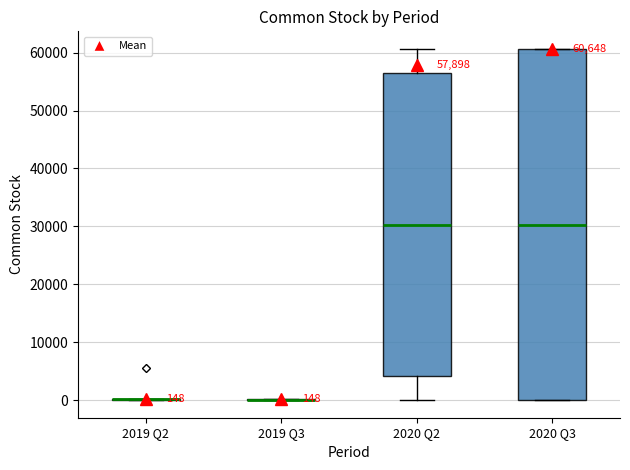

Comparing the boxes themselves (not the whiskers), which one is the tallest?

2020 Q3